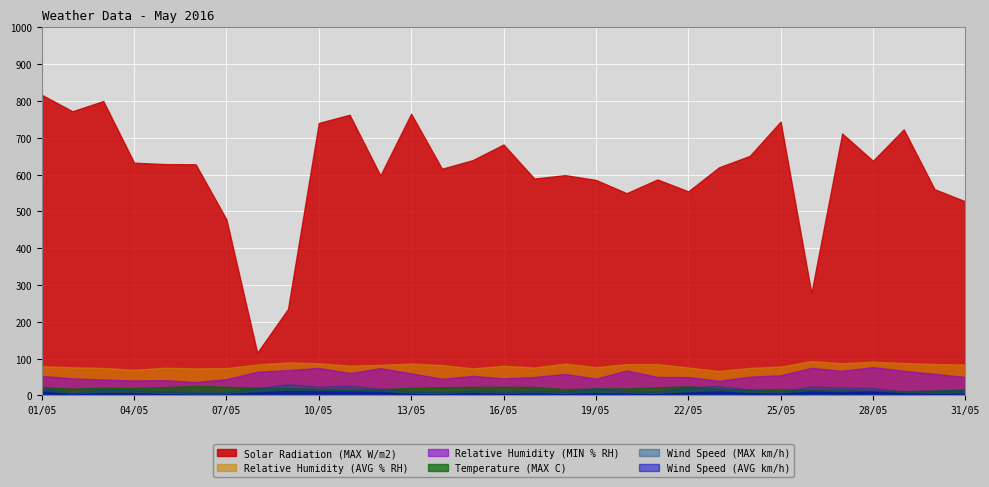

What is the maximum value for Solar Radiation (MAX W/m2)?

816.7